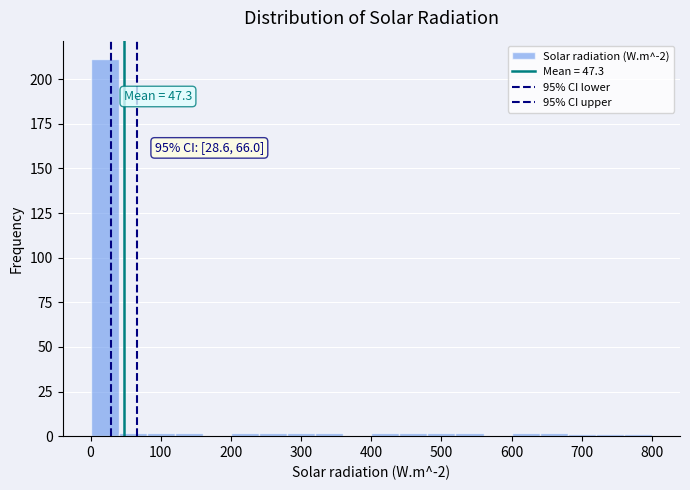

Over which range of the x-axis is the bar tallest?

0 to 40